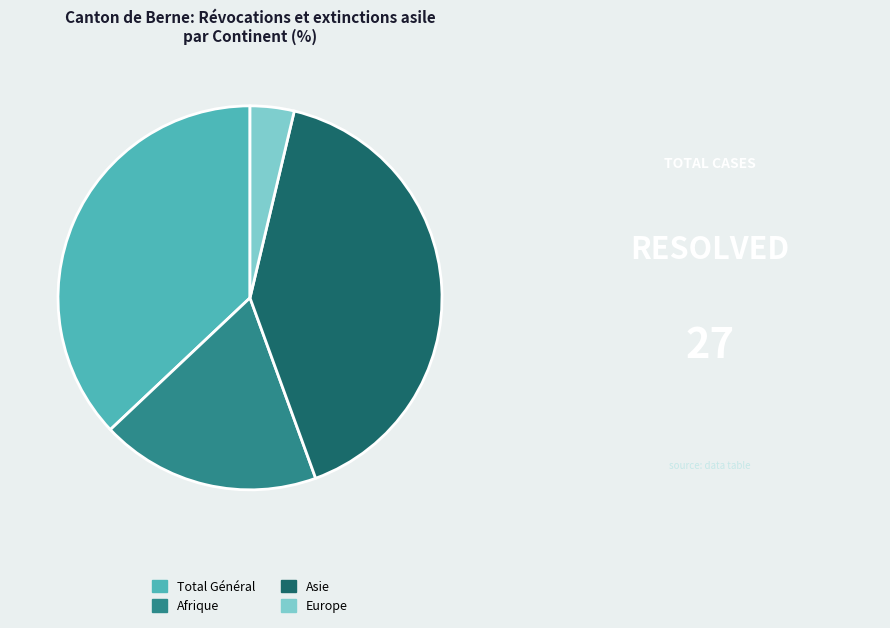

Do Total Général and Afrique together represent more than half of the pie?

Yes